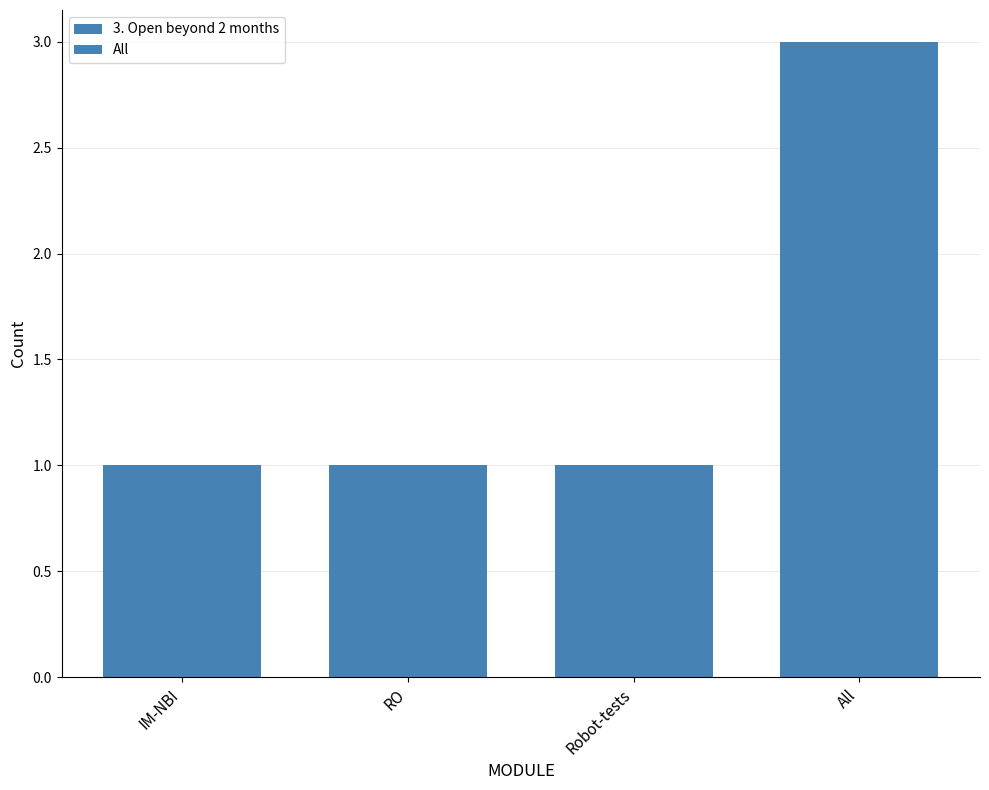

What is the smallest value displayed?

1